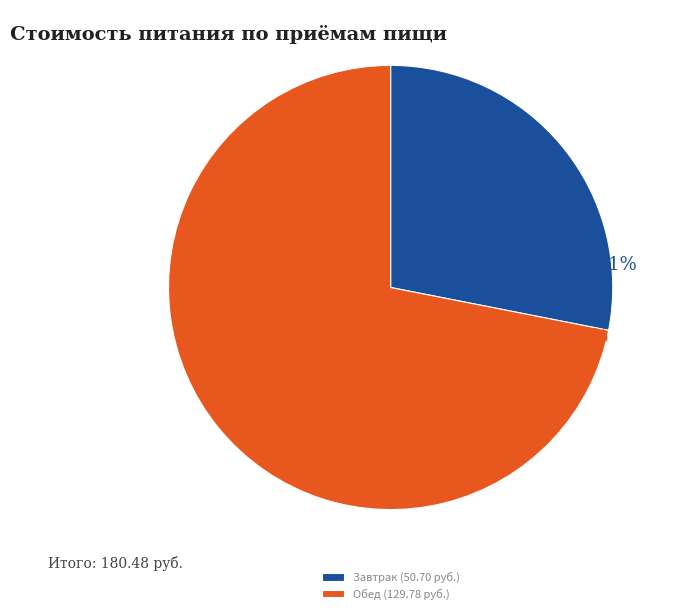

Is the sum of Обед (129.78 руб.) and Завтрак (50.70 руб.) greater than half?

Yes